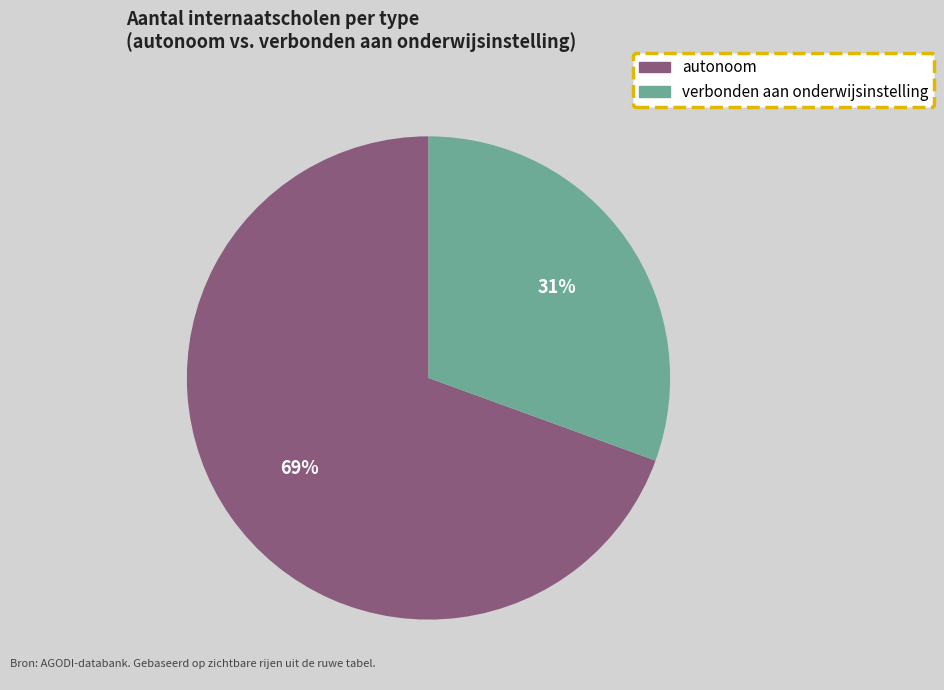

Does any single category account for the majority?

Yes